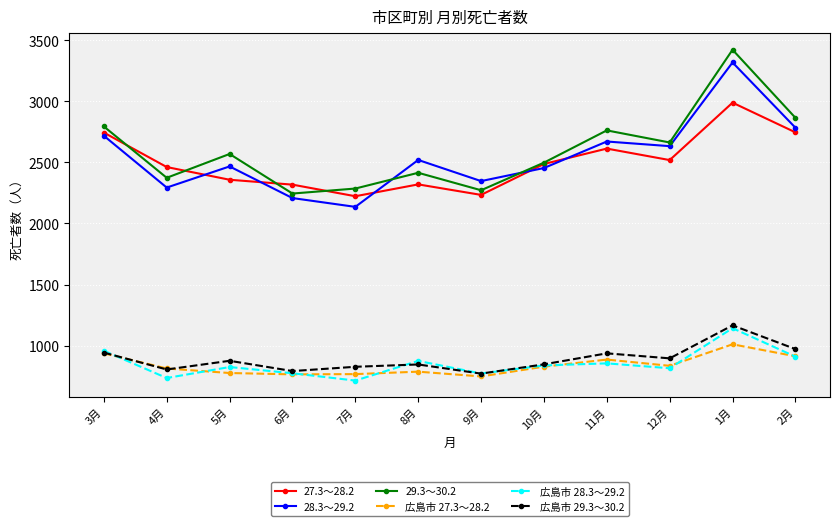

What is the maximum value shown in the chart?

3422